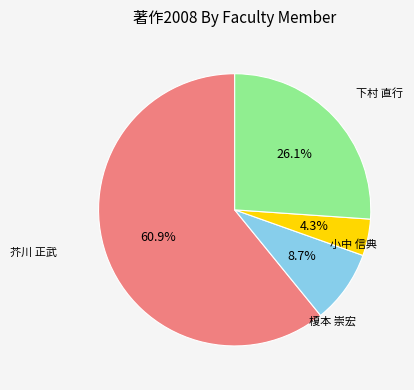

How many slices are in this pie chart?

4